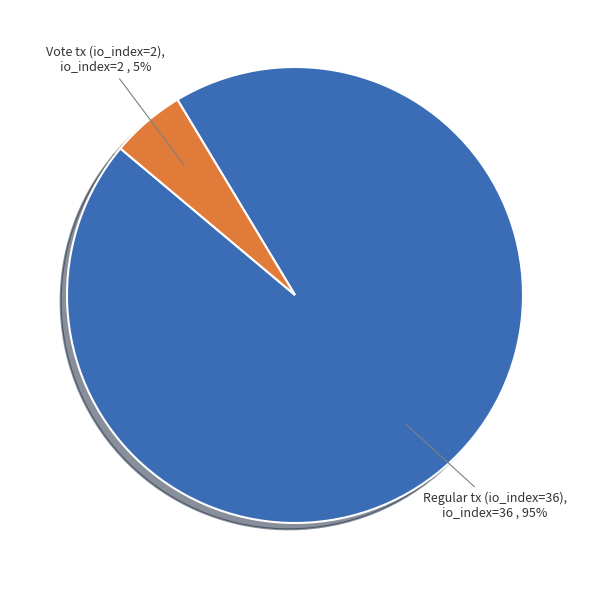

What percentage is the Regular tx (io_index=36) slice, to the nearest percent?

95%